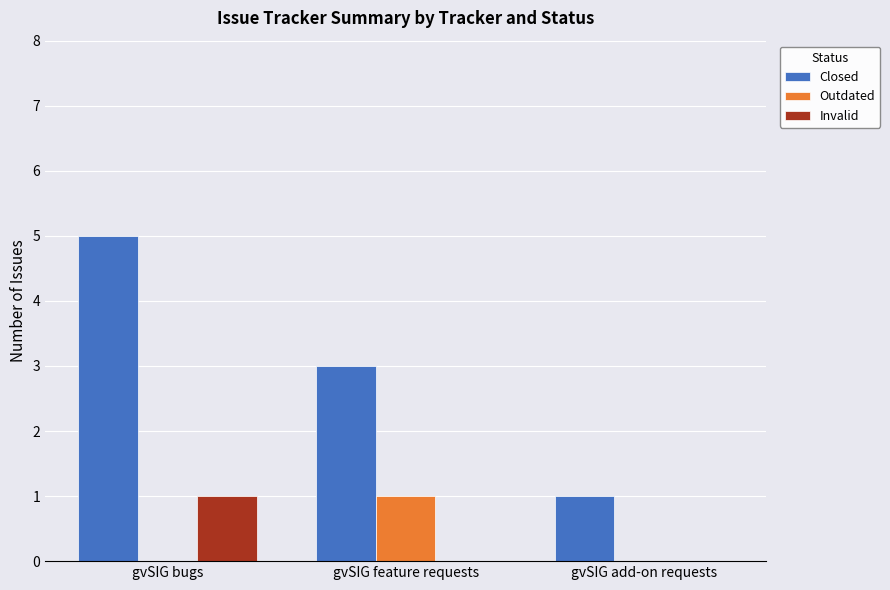

Are the bars grouped side by side (vs. stacked)?

Yes